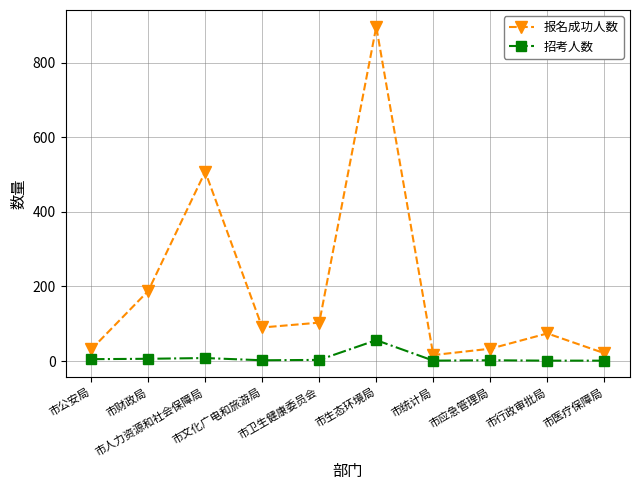

In 报名成功人数, how many points are lower than both neighbors (excluding endpoints)?

2